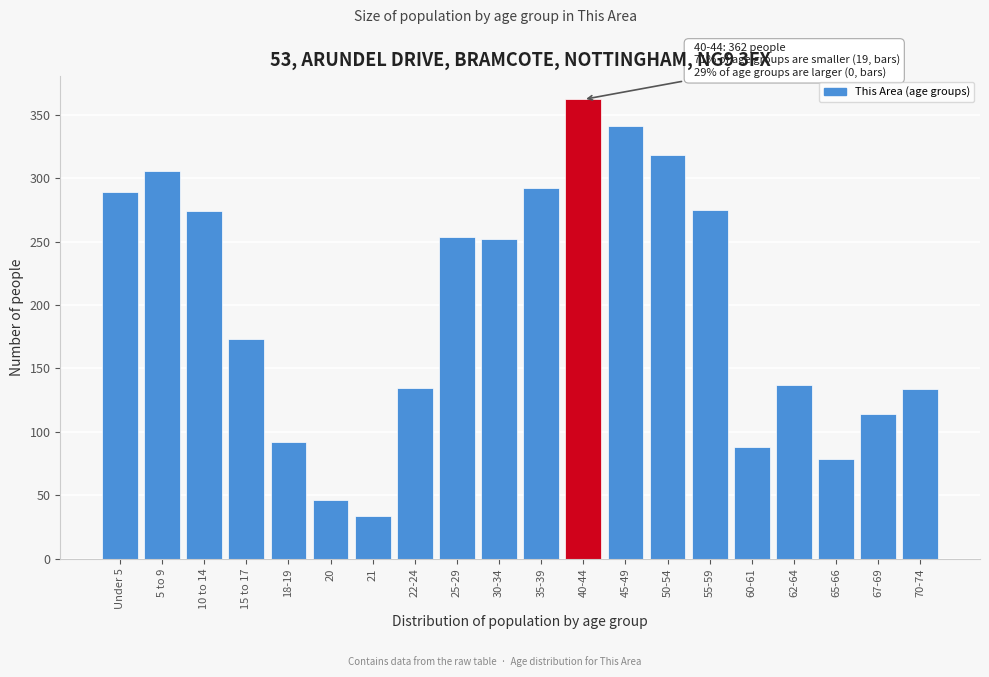

What is the average value?

200